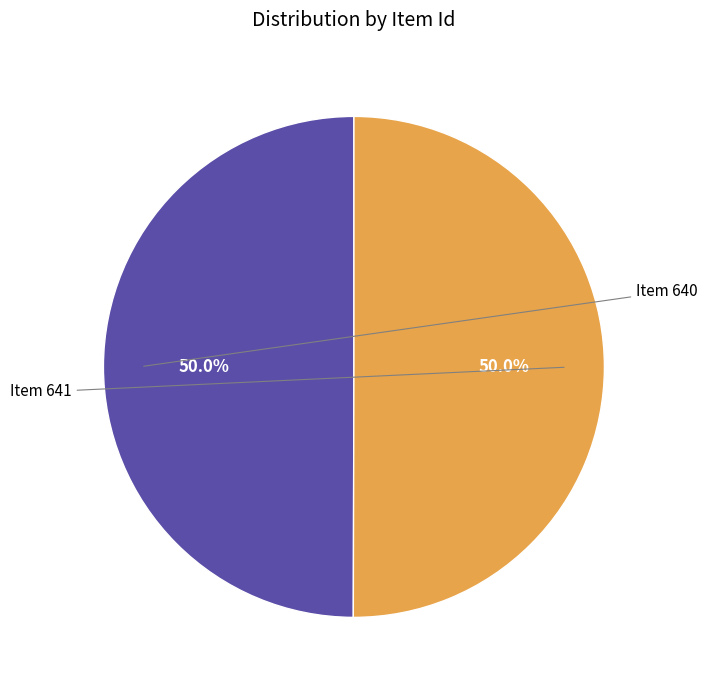

Count the number of slices in the pie.

2